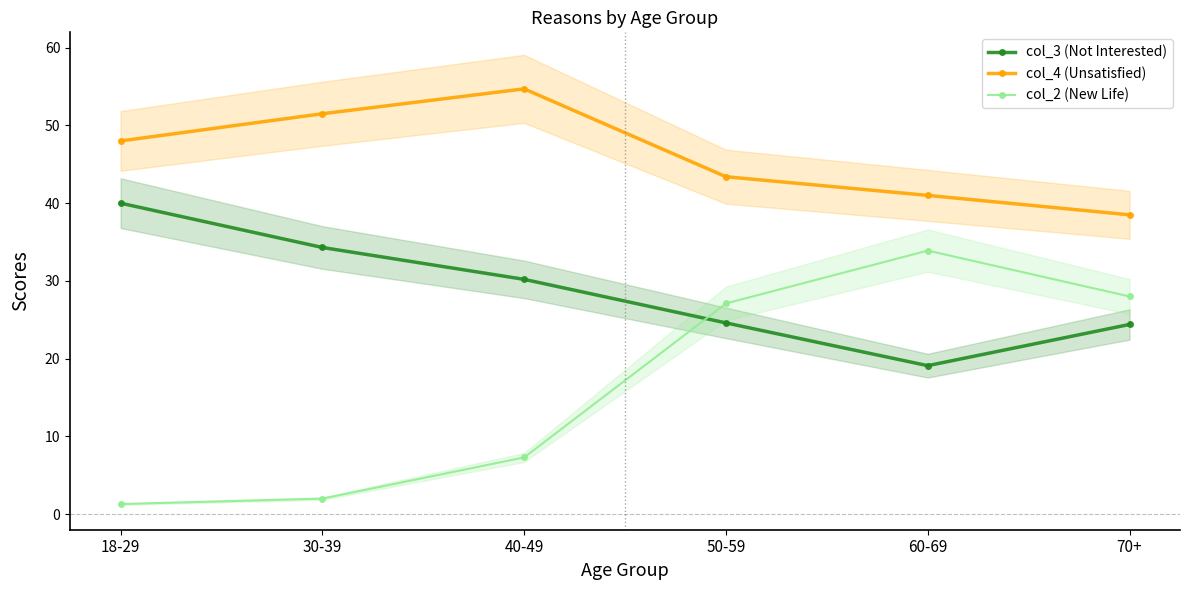

What value does the col_4 (Unsatisfied) series have at 40-49?

54.7